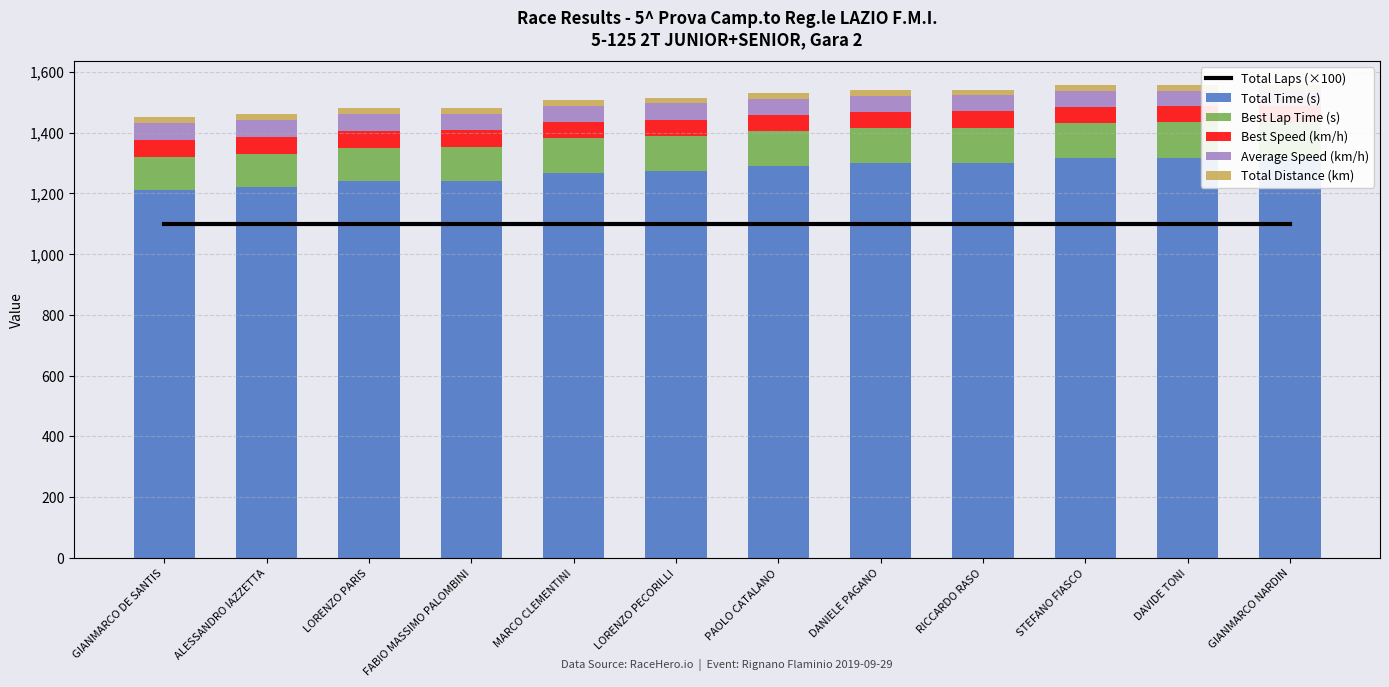

What is the difference between the highest and lowest values at STEFANO FIASCO?

1296.0